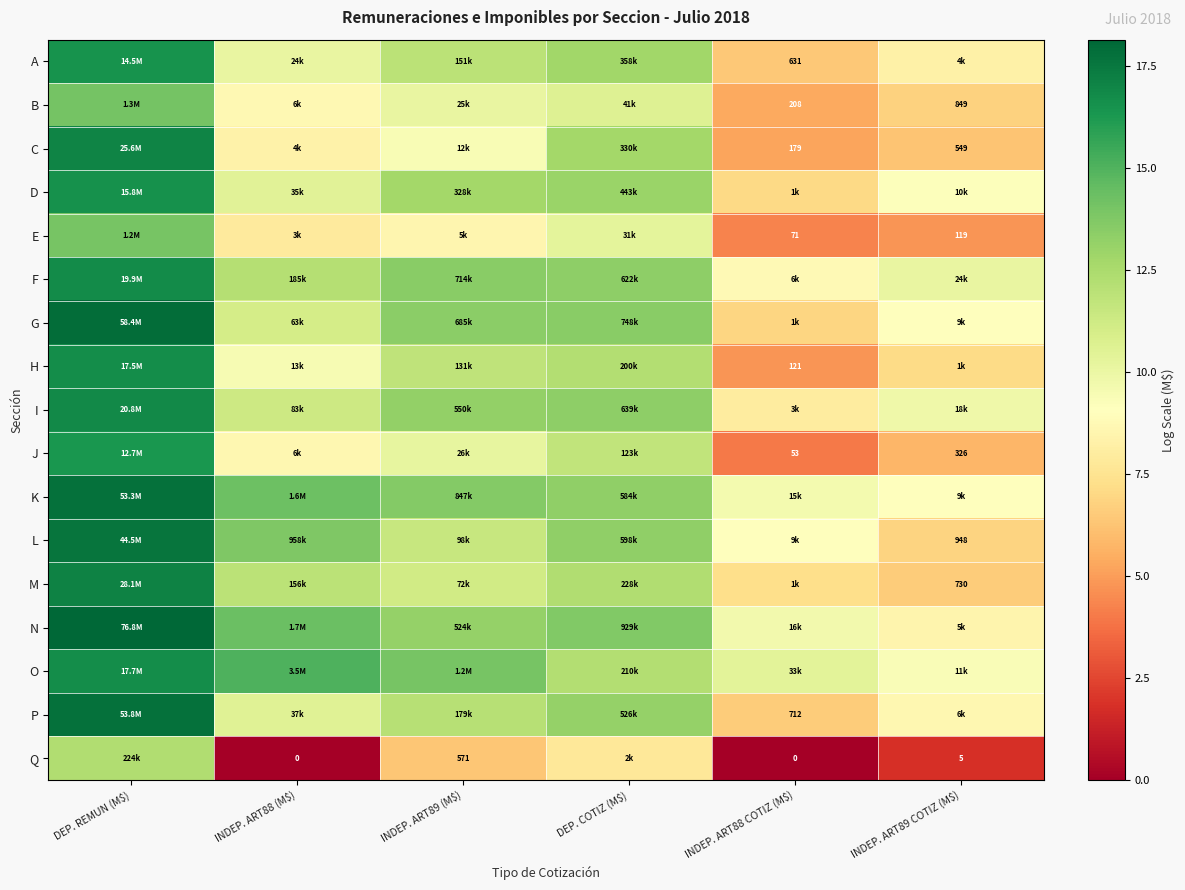

Is the value of B at INDEP. ART88 (M$) greater than the value of Q at DEP. REMUN (M$)?

No